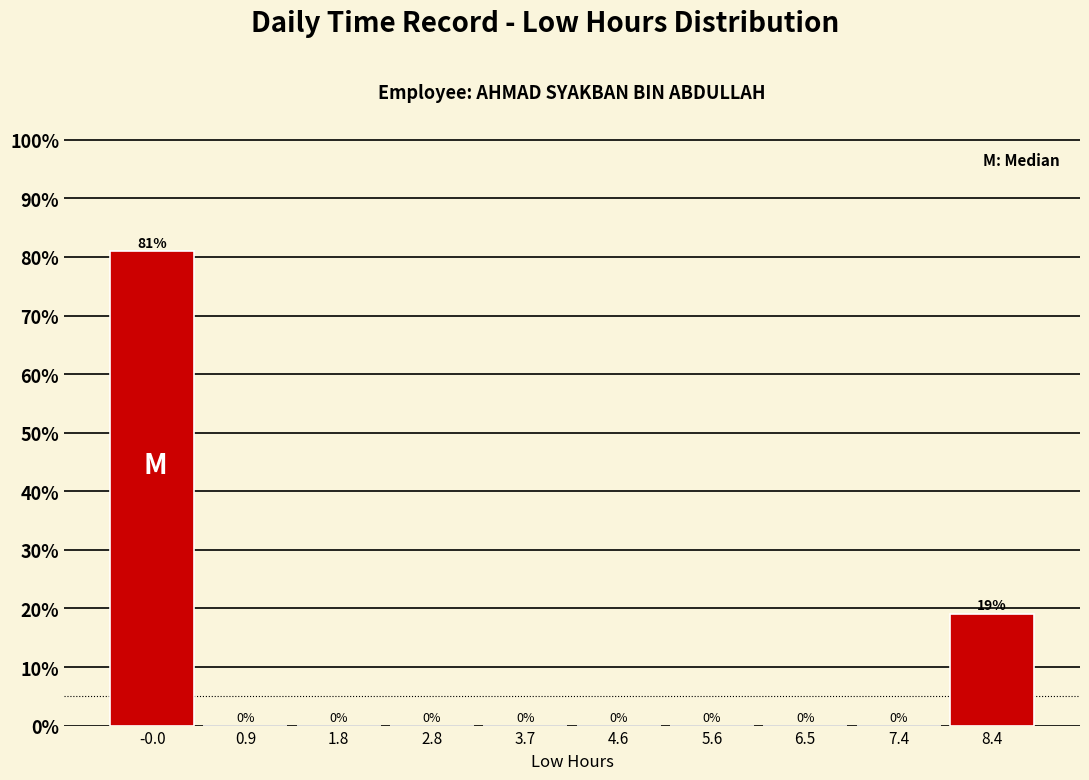

What is the height of the bar covering -0.5 to 0.4 on the x-axis? The bar edges are not printed on the chart, so give them approximately, as read against the axis.

81